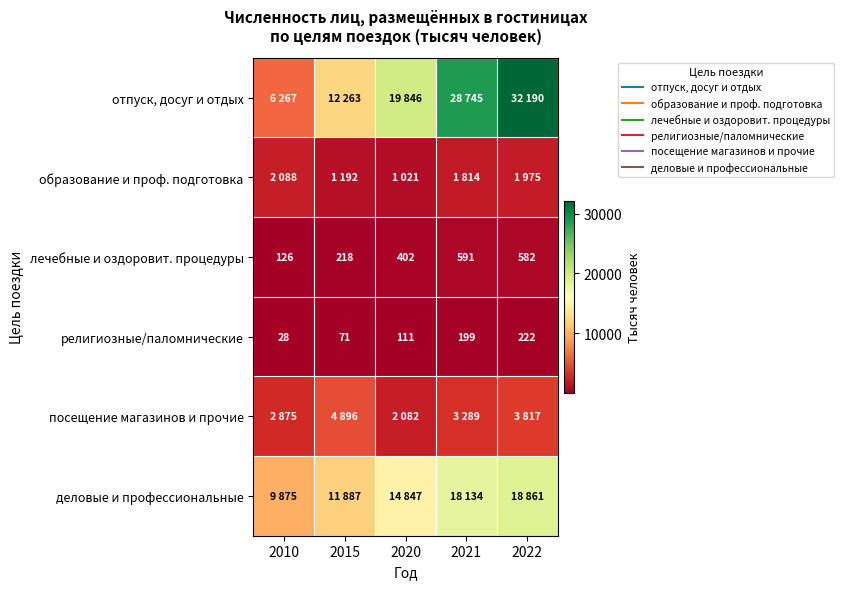

Which series has the widest spread of values?

отпуск, досуг и отдых